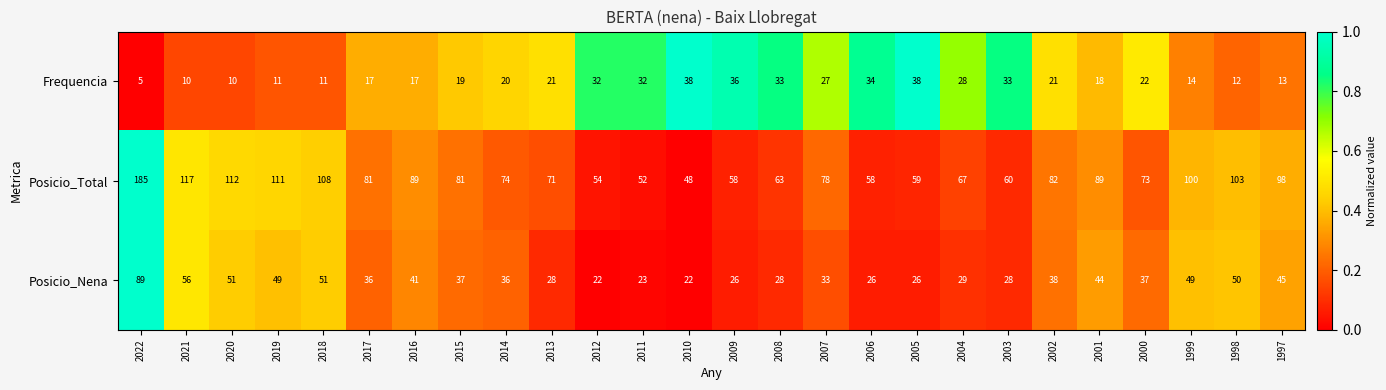

Rank the series by their maximum value, from highest to lowest.

Posicio_Total, Posicio_Nena, Frequencia